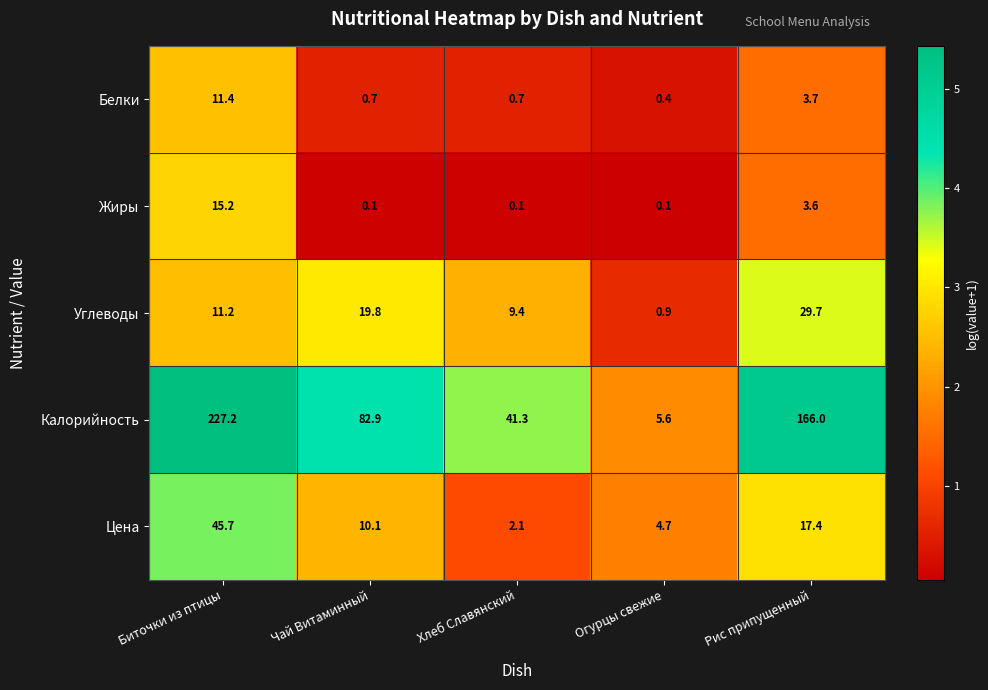

Which series has the largest total across all categories?

Калорийность